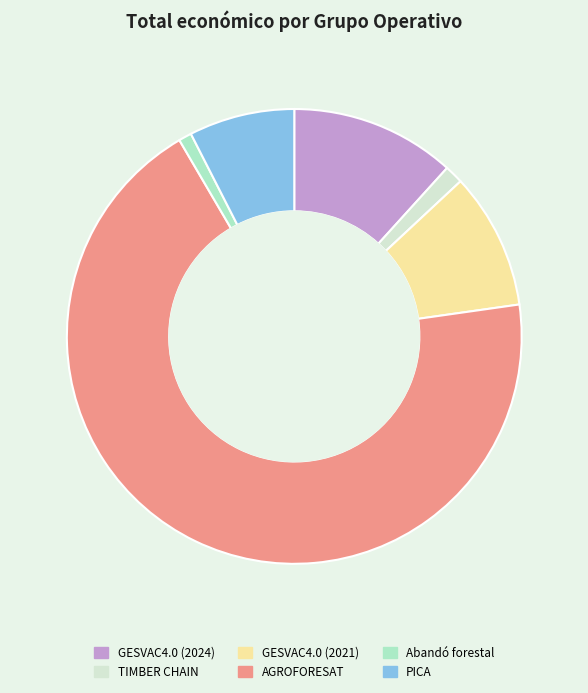

Is the sum of GESVAC4.0 (2024) and AGROFORESAT greater than half?

Yes